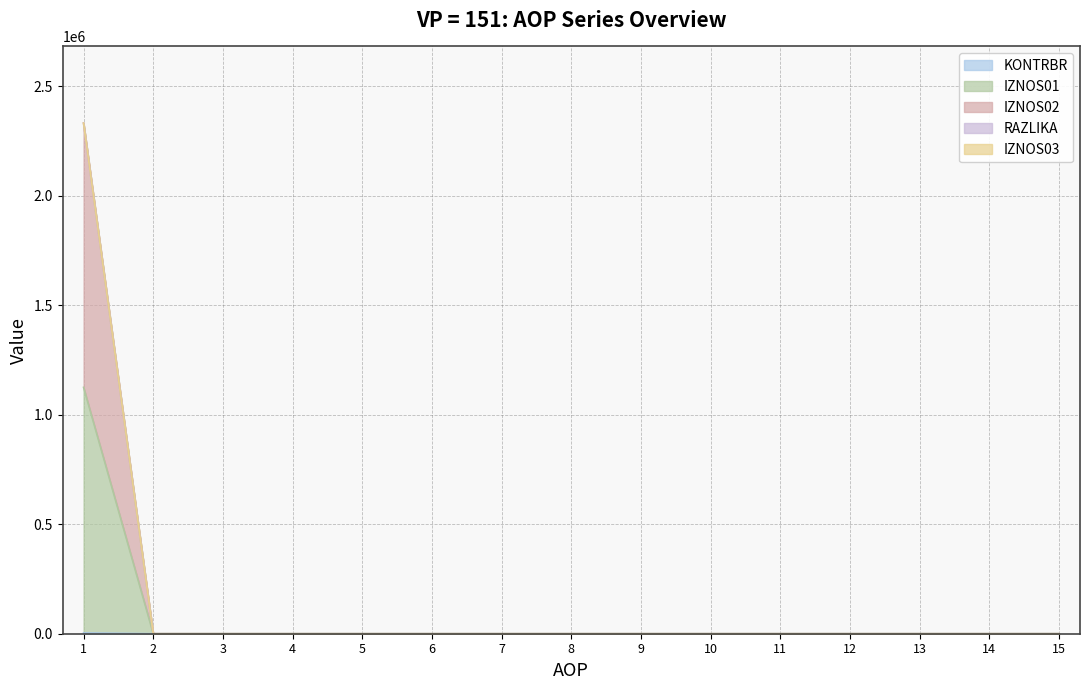

Which series has the largest range (max minus min)?

RAZLIKA